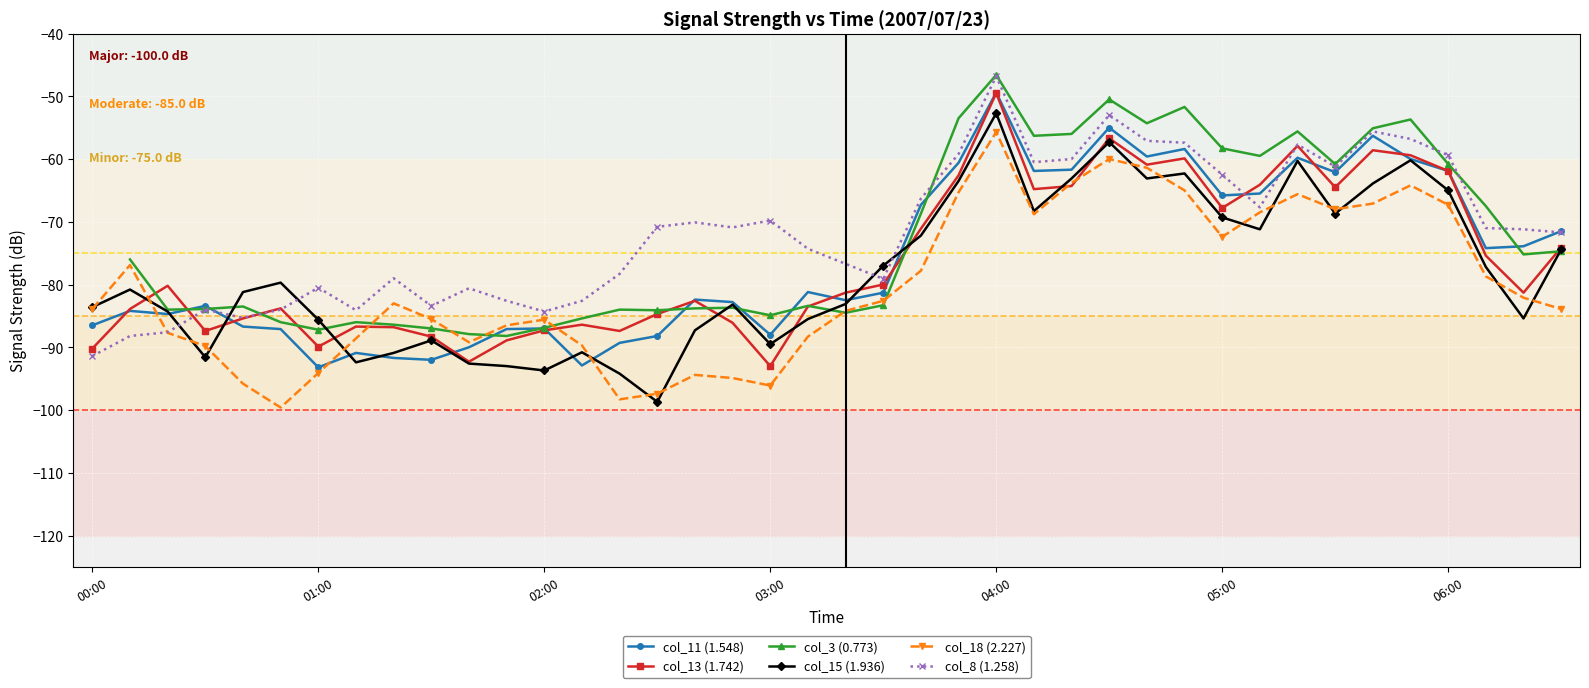

What position from the right is 27?

13